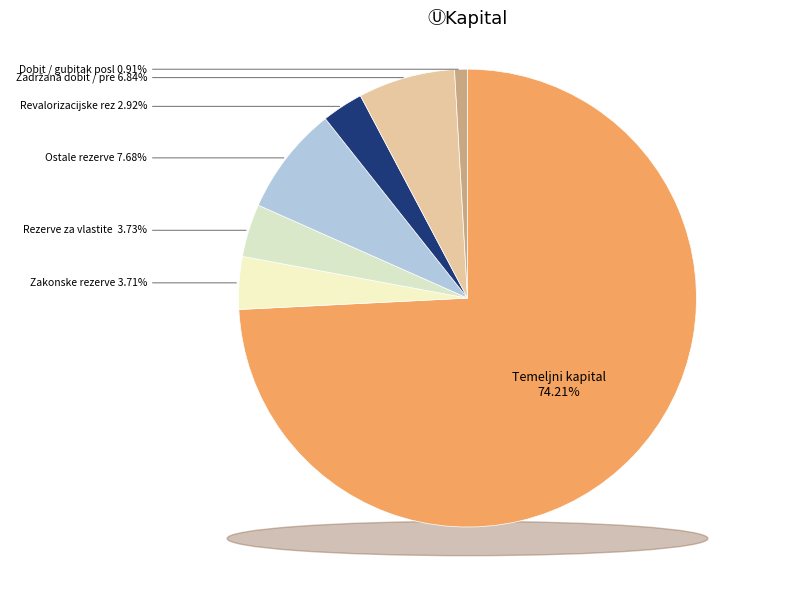

What percentage is NOT represented by Zadržana dobit / preneseni gubitak?

93.2%